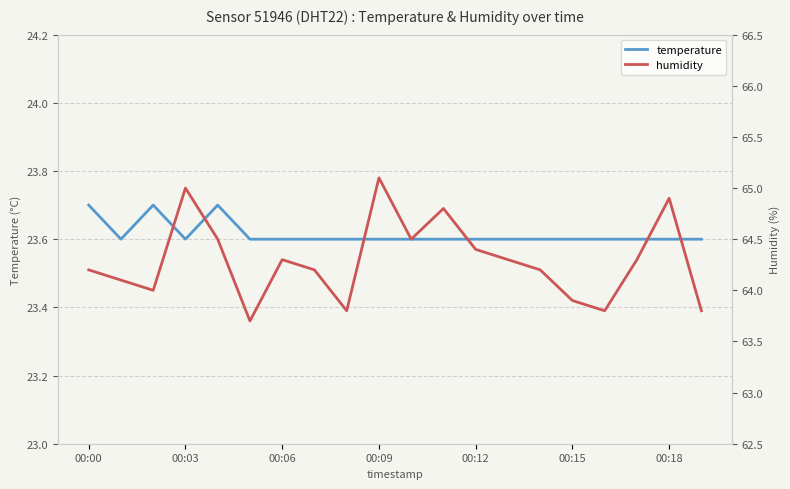

What is the average value of the humidity series?

64.3